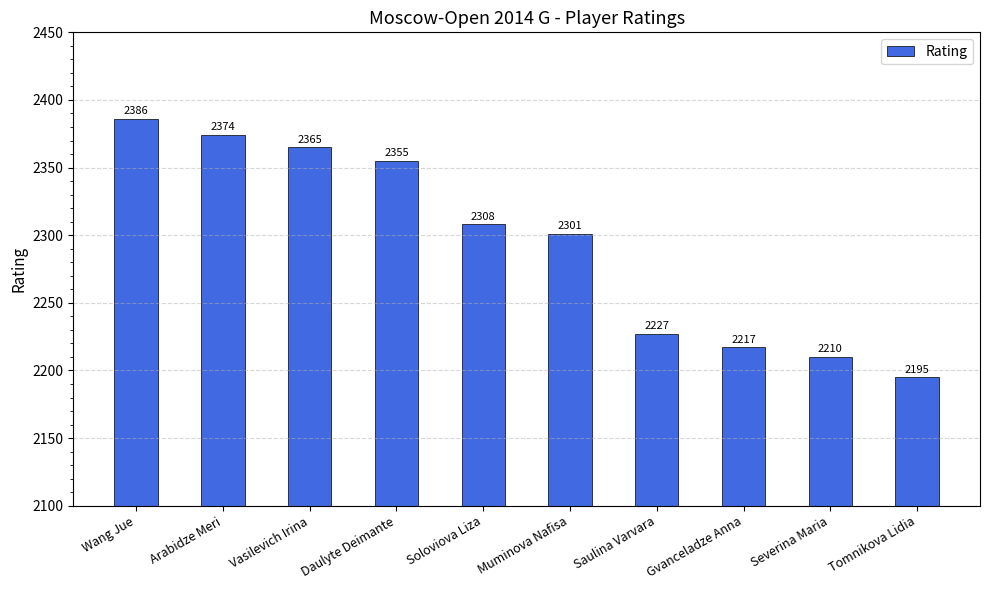

What is the ratio of the value at Gvanceladze Anna to the value at Saulina Varvara?

1.0